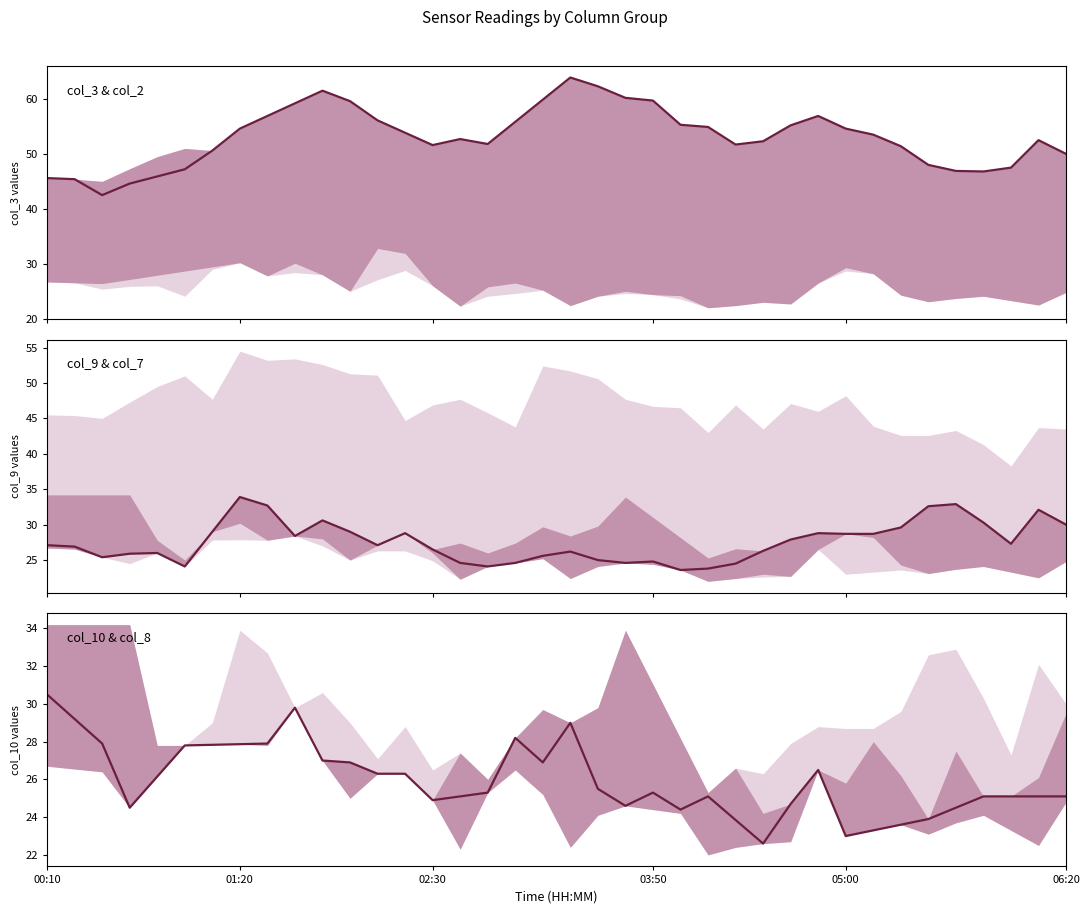

True or false: col_10 and col_3 cross at least once.

False